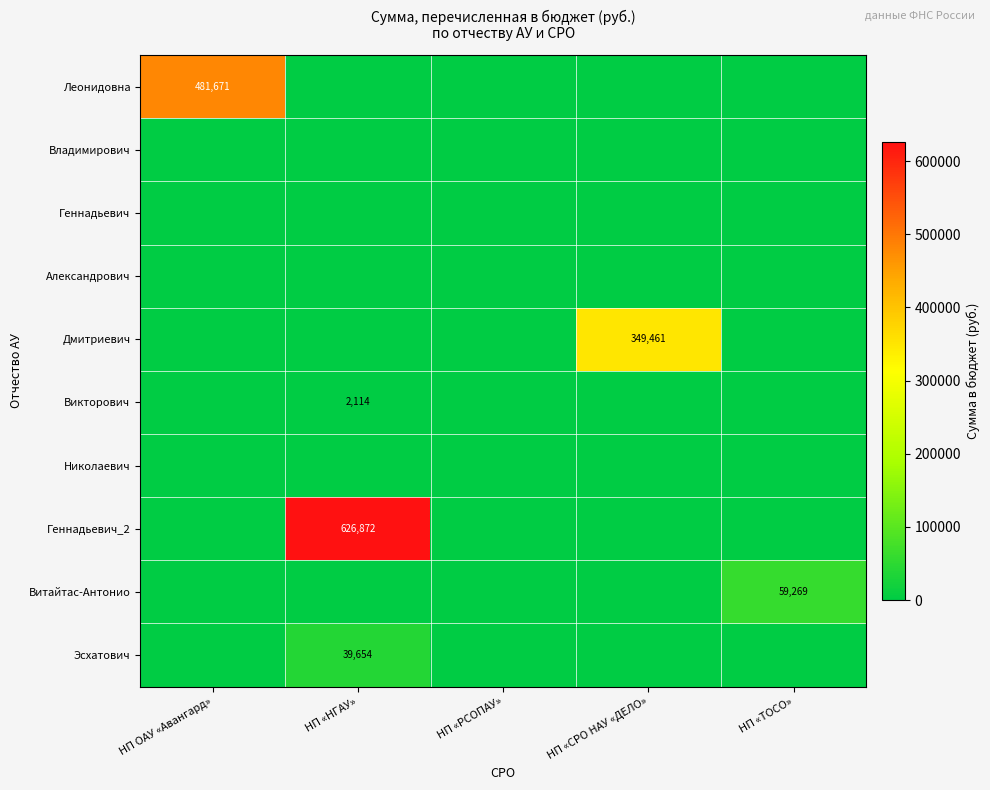

Is it true that Дмитриевич equals 0.0 at НП «ТОСО»?

True